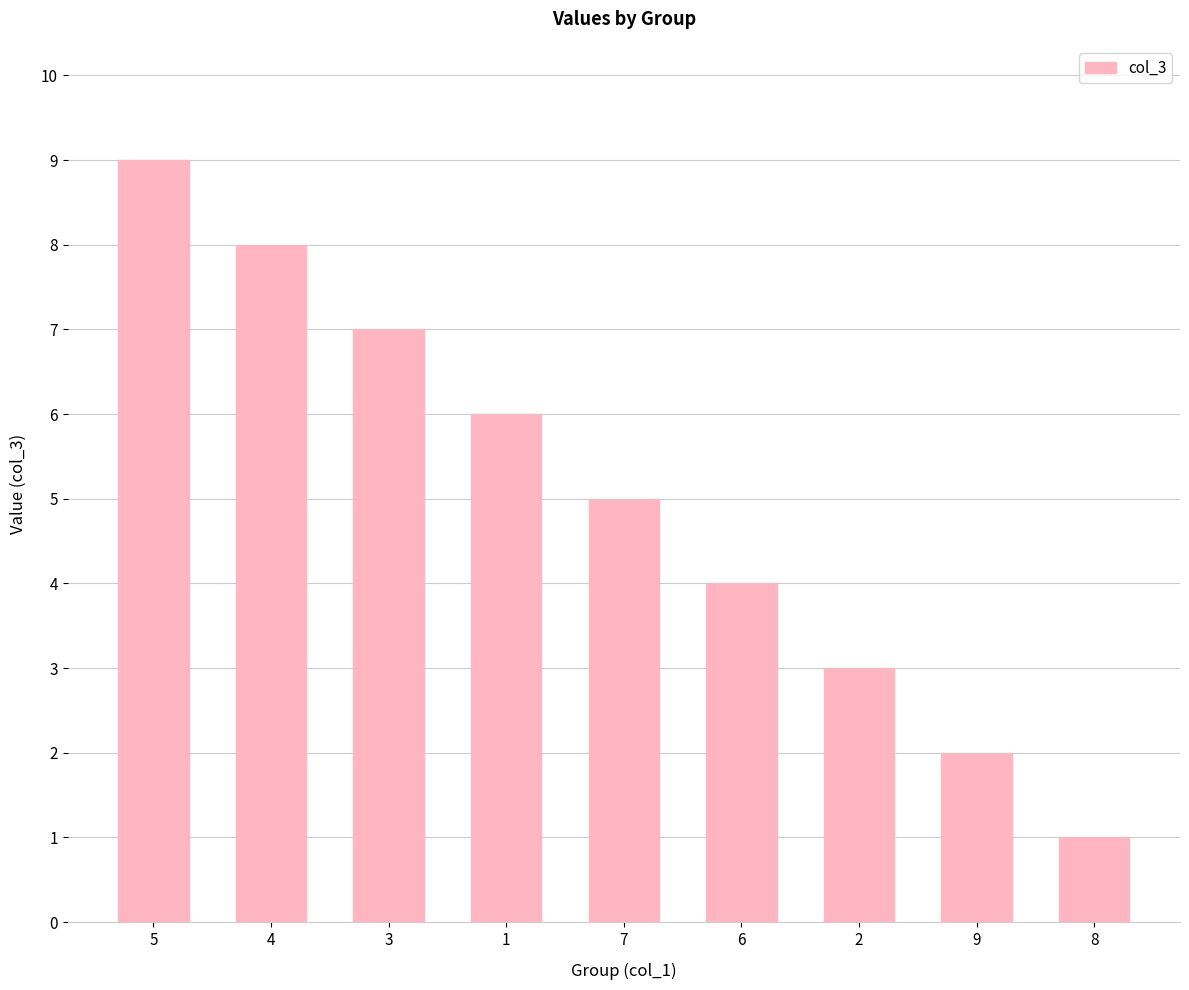

What is the difference between the values at 2 and 5?

6